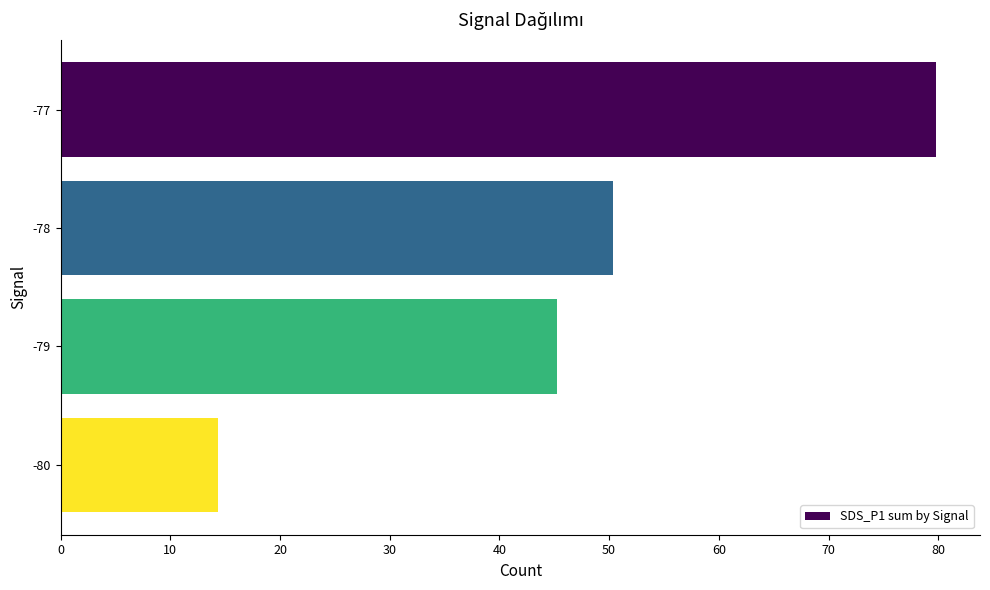

The chart shows a value of 61.3 at -79. True or false?

False